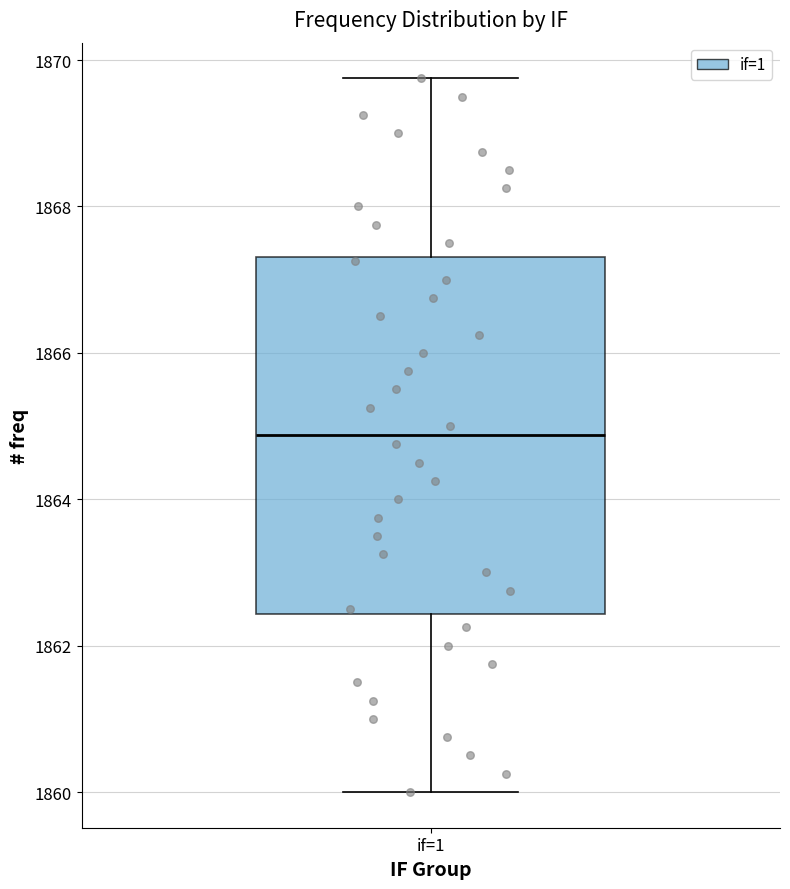

Transcribe this box plot: give where the median line is, the range the box spans, and where the two whiskers end, as read against the y-axis. The values are not printed on the chart, so give them approximately, as read against the axis.

median 1864.8, box 1862.4 to 1867.4, whiskers 1860.0 to 1869.8